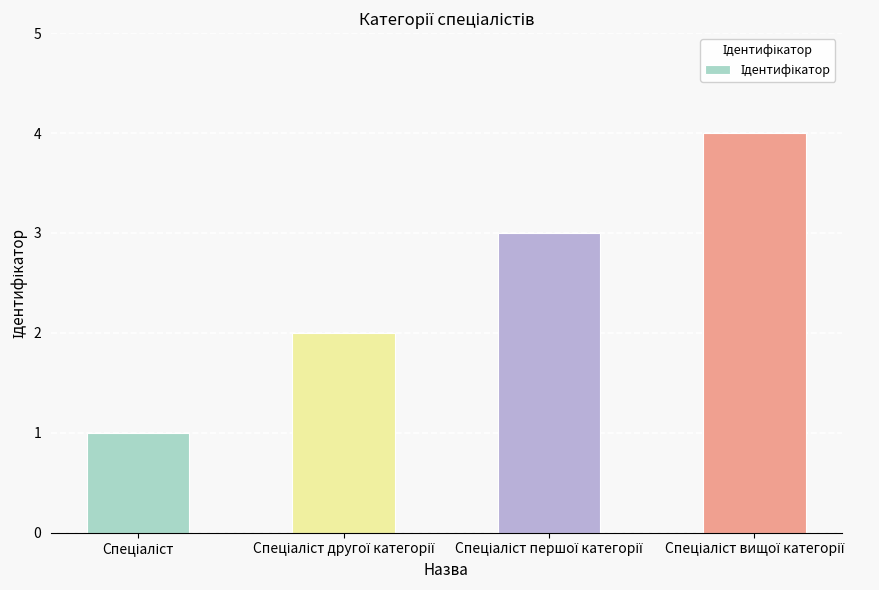

What is the greatest value displayed?

4